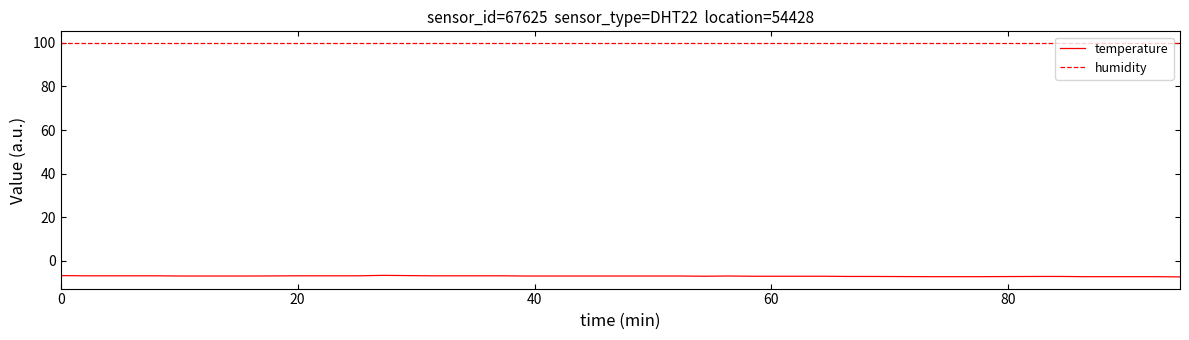

Which series has the largest range (max minus min)?

temperature